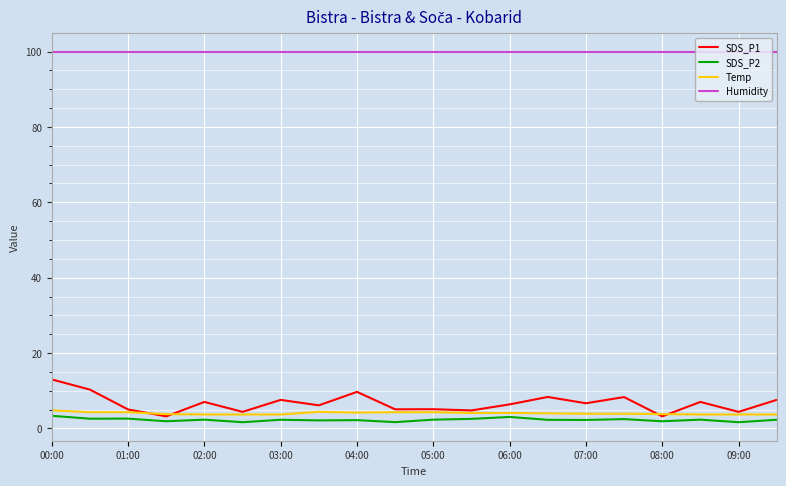

True or false: SDS_P2 and Temp intersect in this chart.

False